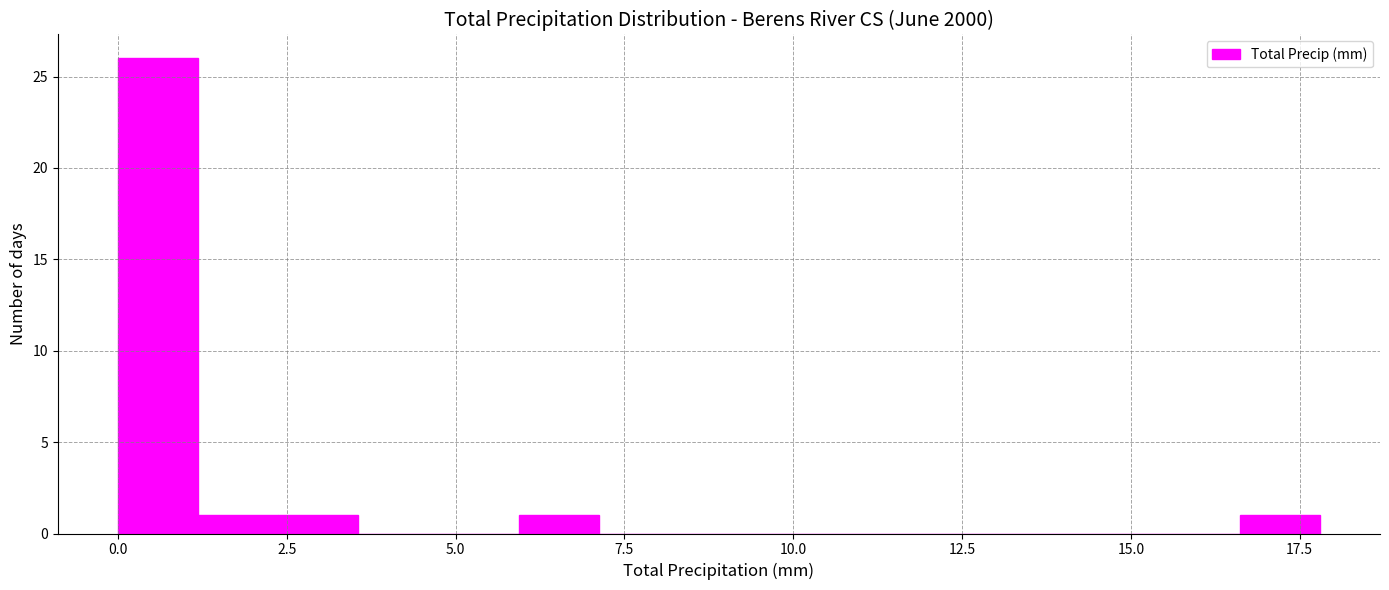

Around what value on the x-axis is the tallest bar? Give the approximate position of its centre, as read against the axis.

0.5